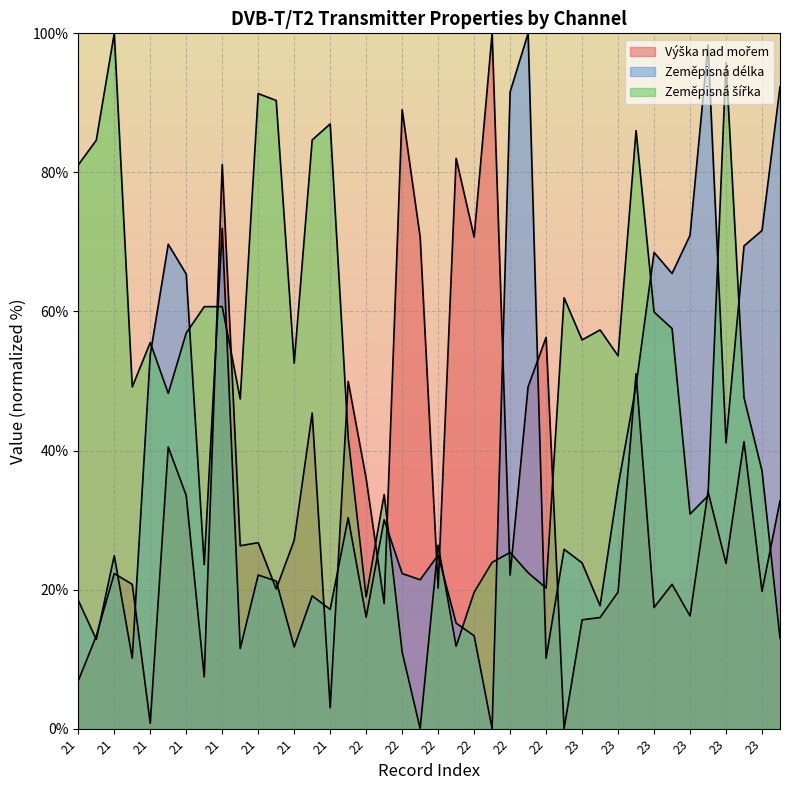

How many interior local valleys does the Zeměpisná délka series have?

13